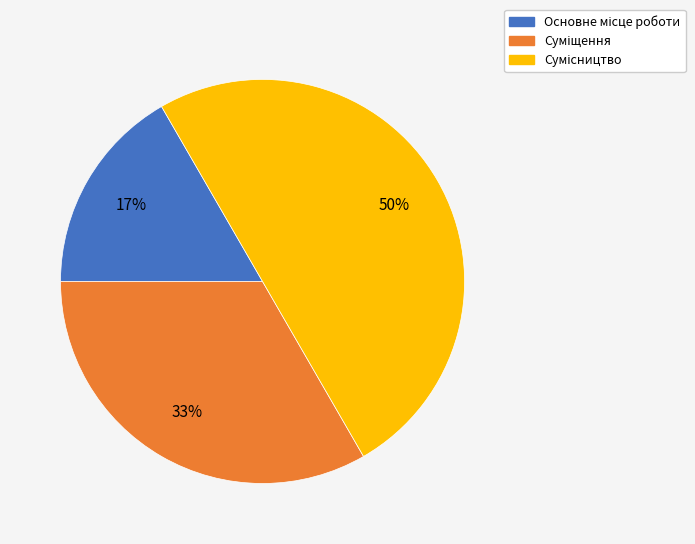

To the nearest percent, what is the average slice percentage?

33%